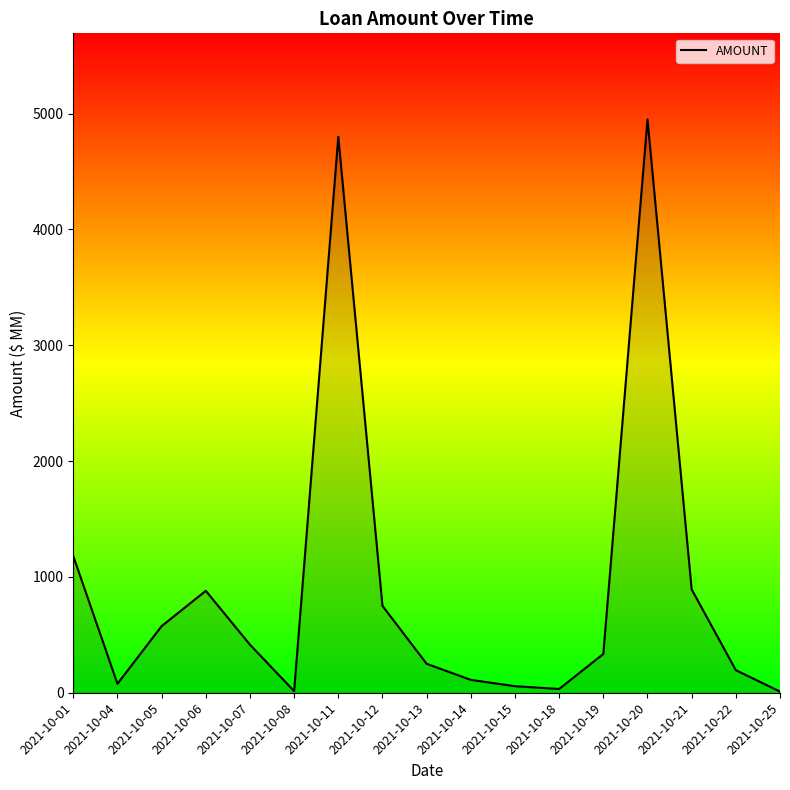

What is the ratio of the value at 2021-10-12 to the value at 2021-10-18?

23.1